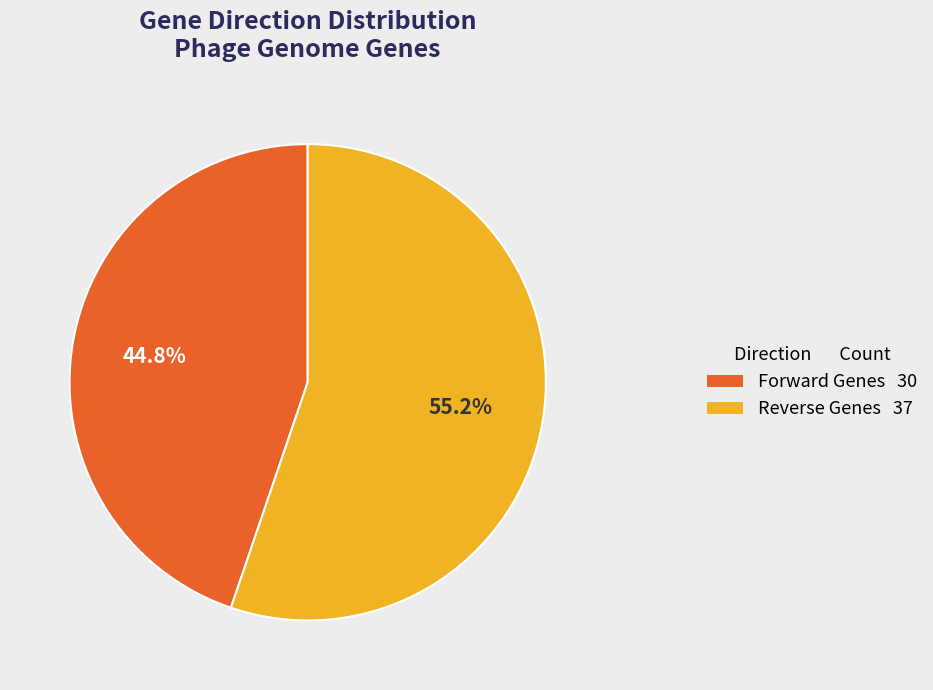

Is there any slice that represents more than half of the pie?

Yes